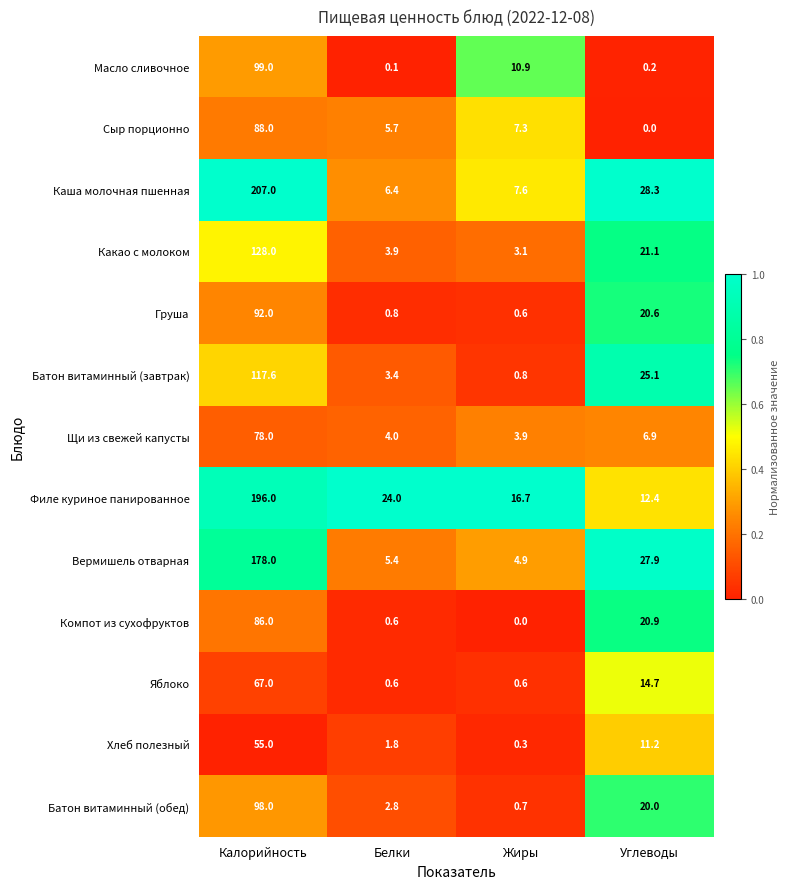

What is the sum of the Компот из сухофруктов values at Калорийность and Белки?

86.6